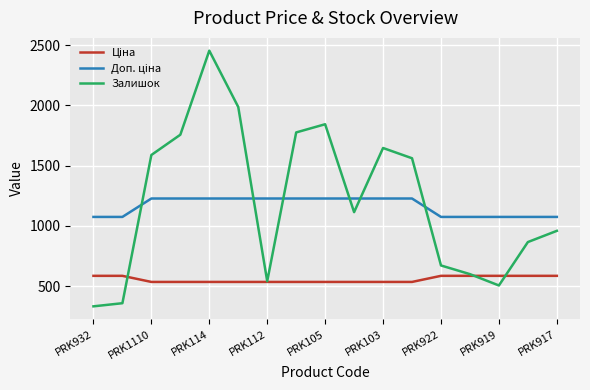

What is the lowest value of the Залишок series?

333.0